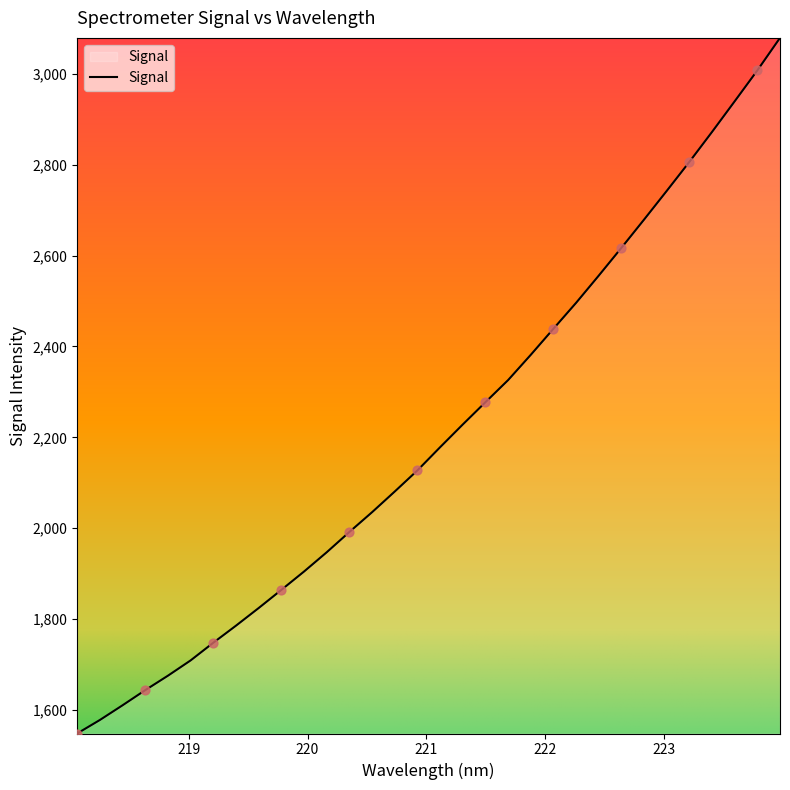

What is the maximum value shown in the chart?

3079.0